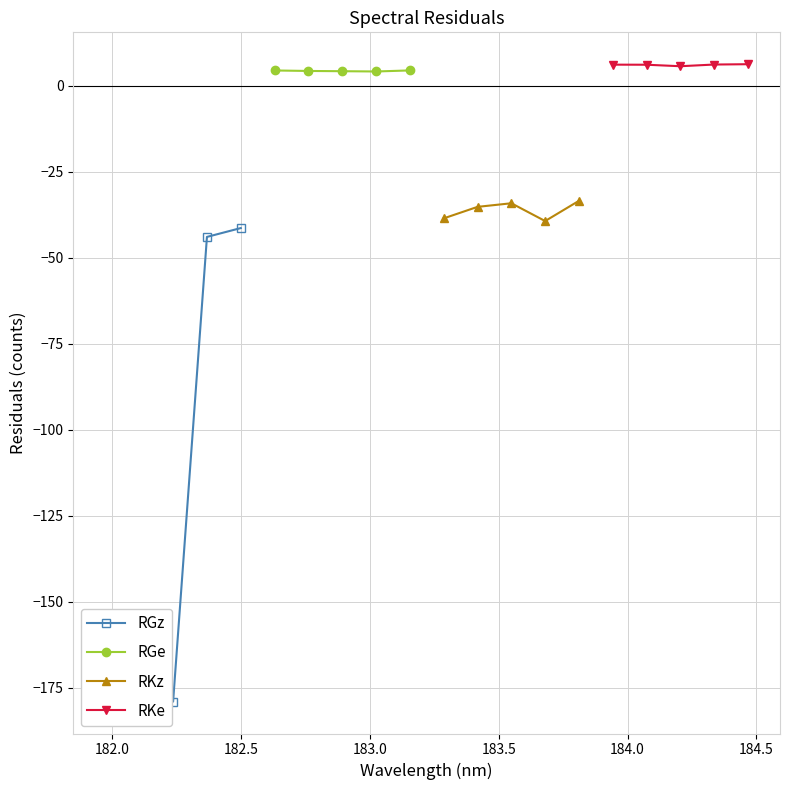

What is the maximum value for RGz?

-41.4